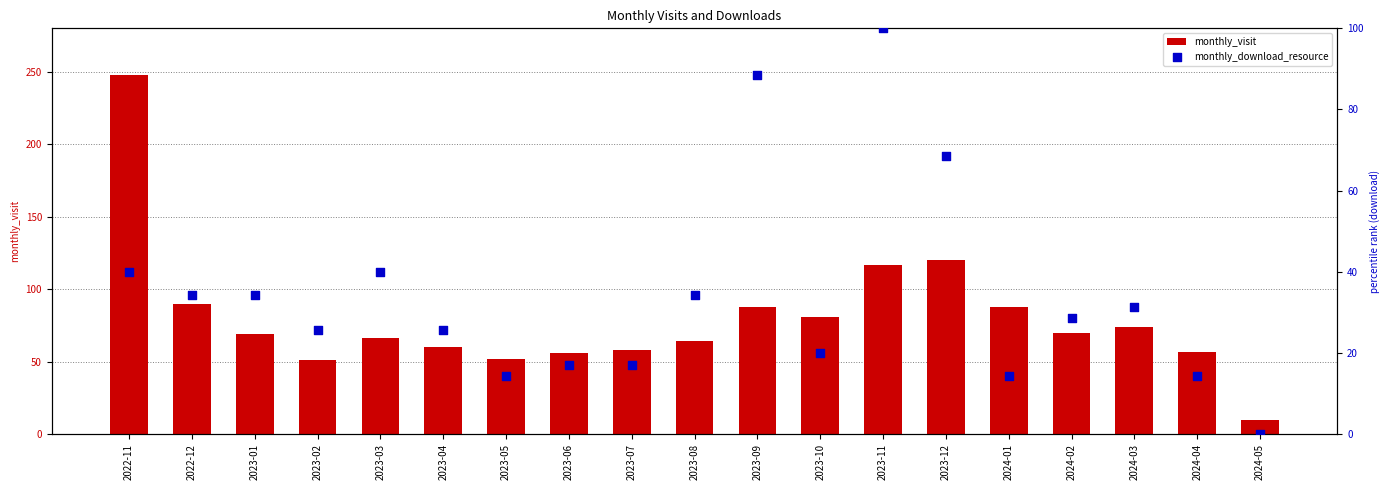

At which category is the sum across all series the highest?

2022-11